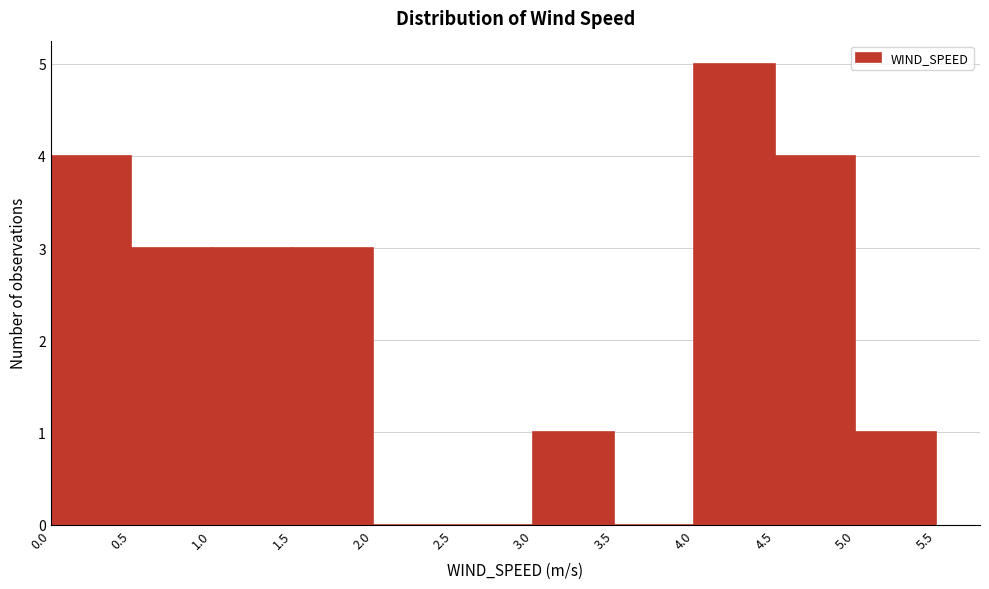

What is the height of the bar covering 0.5 to 1.0 on the x-axis? The values are not printed on the chart, so give them approximately, as read against the axis.

3